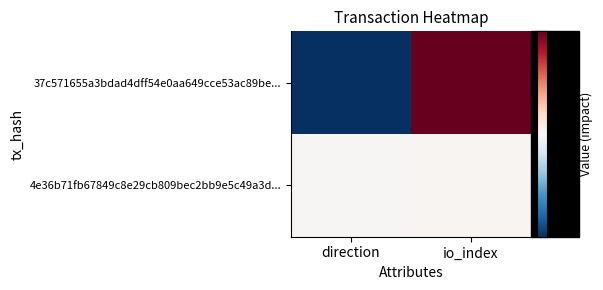

Reading left to right, extract all data points from this chart.

37c571655a3bdad4dff54e0aa649cce53ac89be...: direction=-1	io_index=94
4e36b71fb67849c8e29cb809bec2bb9e5c49a3d...: direction=1	io_index=2